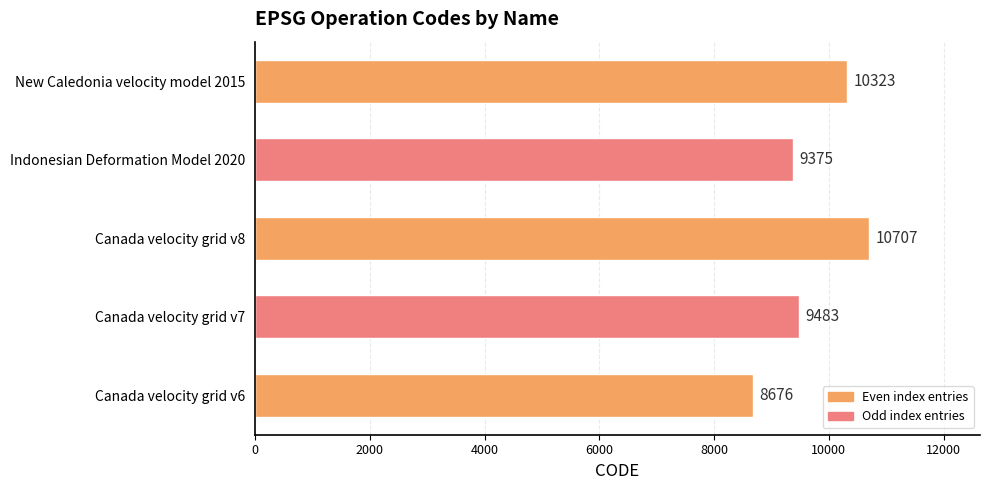

List the labels in order of value, largest first.

Canada velocity grid v8, New Caledonia velocity model 2015, Canada velocity grid v7, Indonesian Deformation Model 2020, Canada velocity grid v6